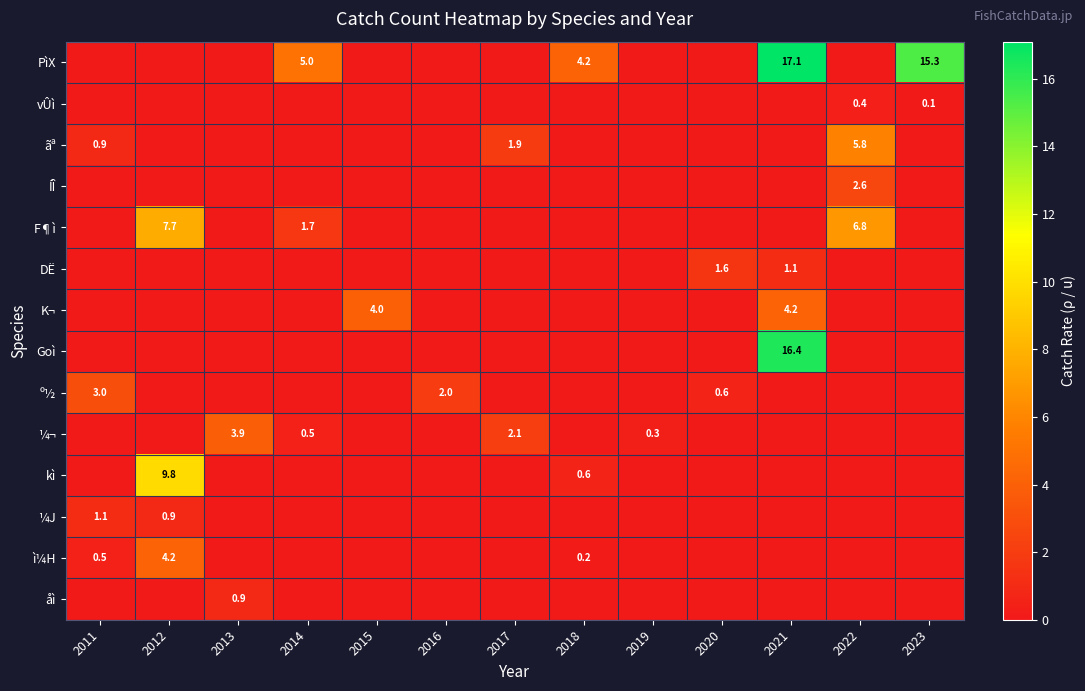

True or false: º½ has a value of 3.0 at 2011.

True